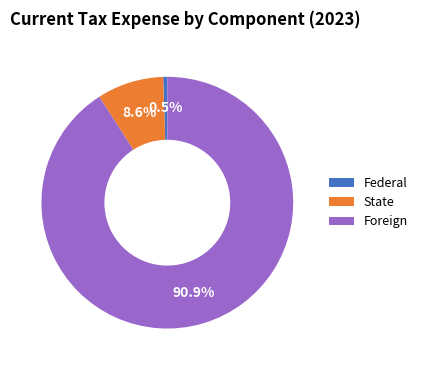

Is Foreign the majority of the pie?

Yes